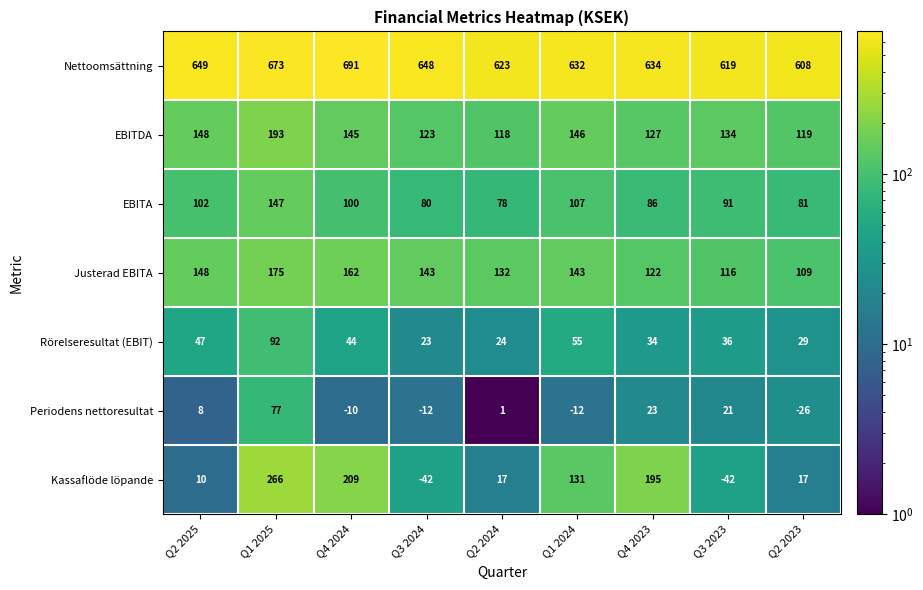

Rank the series by their maximum value, from highest to lowest.

Nettoomsättning, Kassaflöde löpande, EBITDA, Justerad EBITA, EBITA, Rörelseresultat (EBIT), Periodens nettoresultat